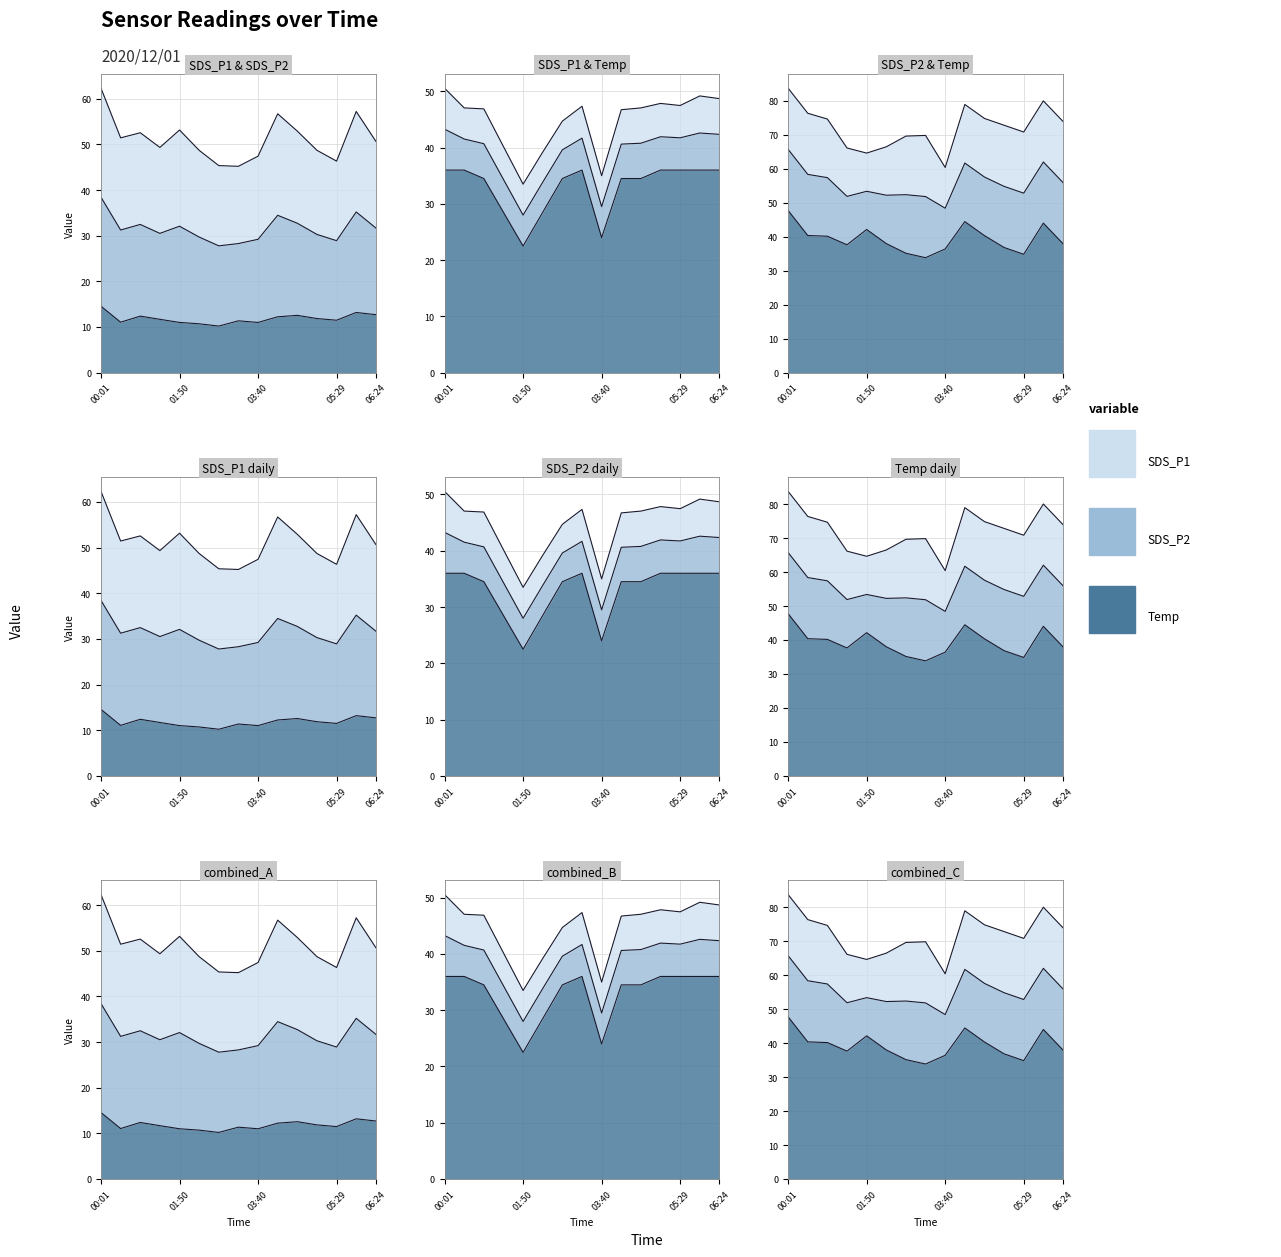

Where is SDS_P2 nearest to the value 12?

05:02